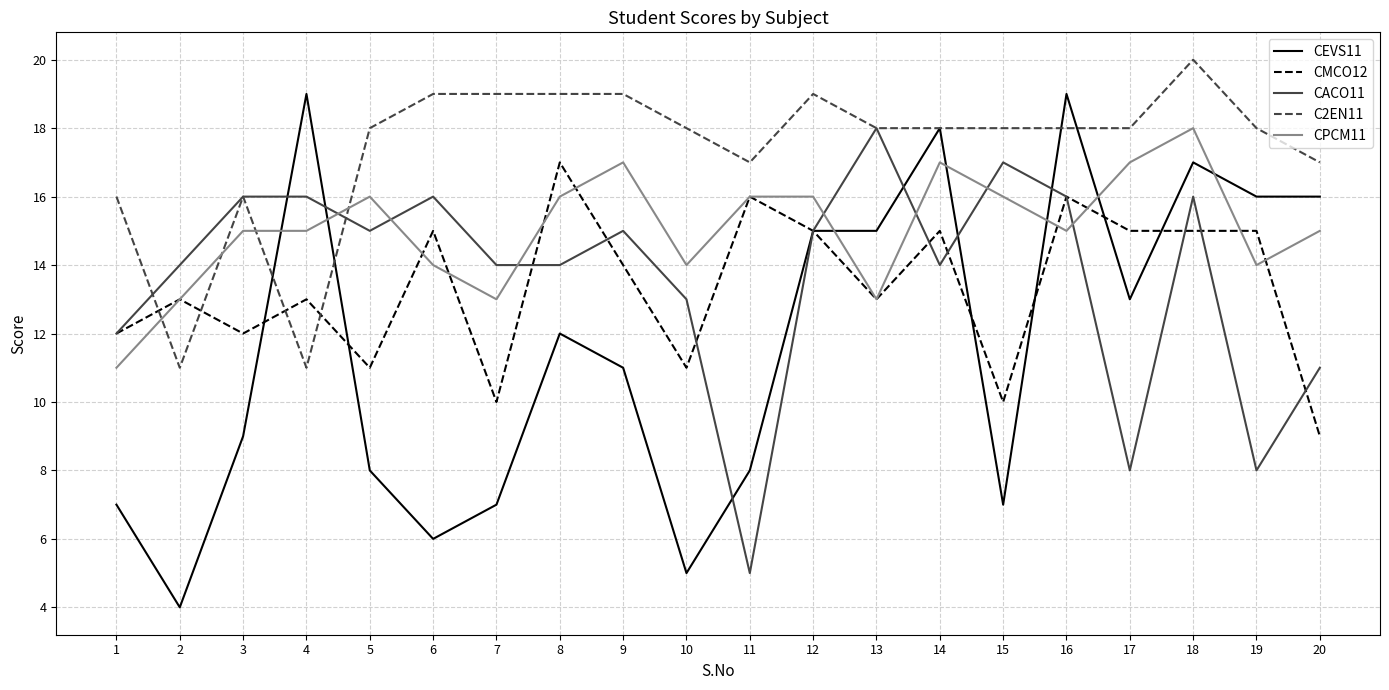

What is the approximate value of CMCO12 at 18?

15